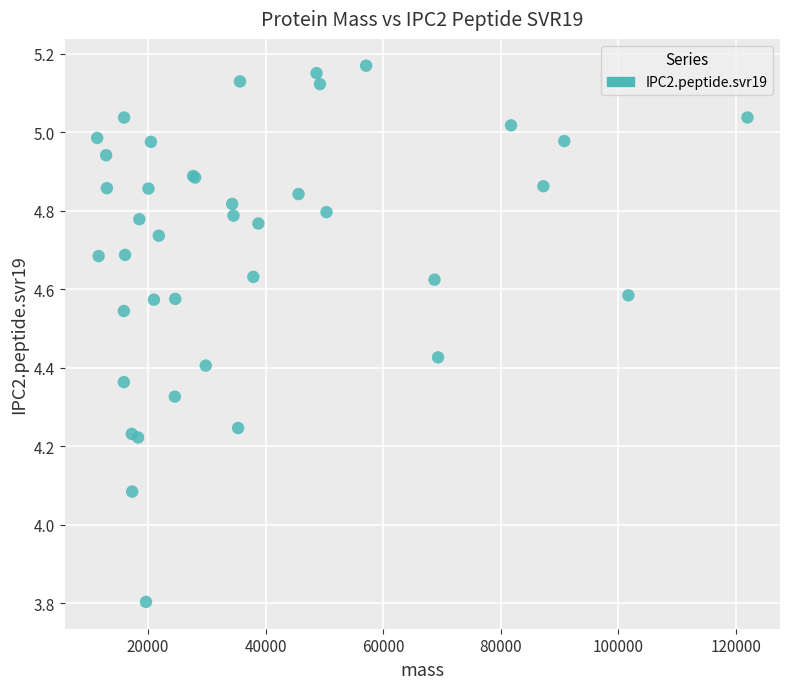

What Y value in the scatter plot is closest to 4?

4.1